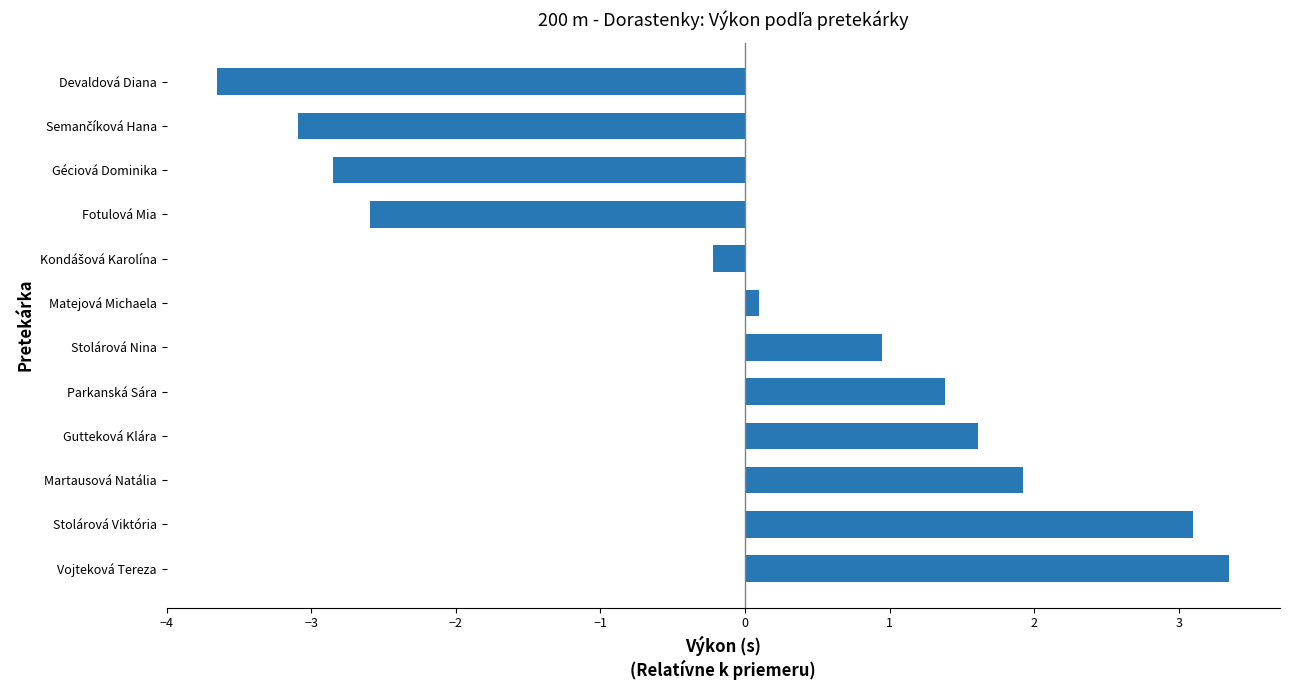

The value at Géciová Dominika is -2.9. True or false?

True